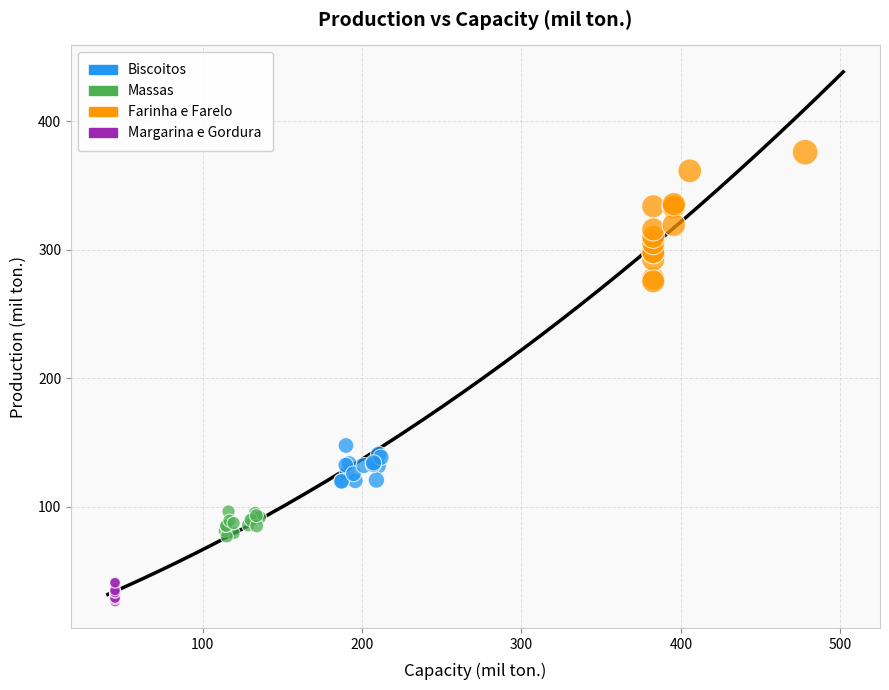

Which series has the widest spread of Y values?

Farinha e Farelo